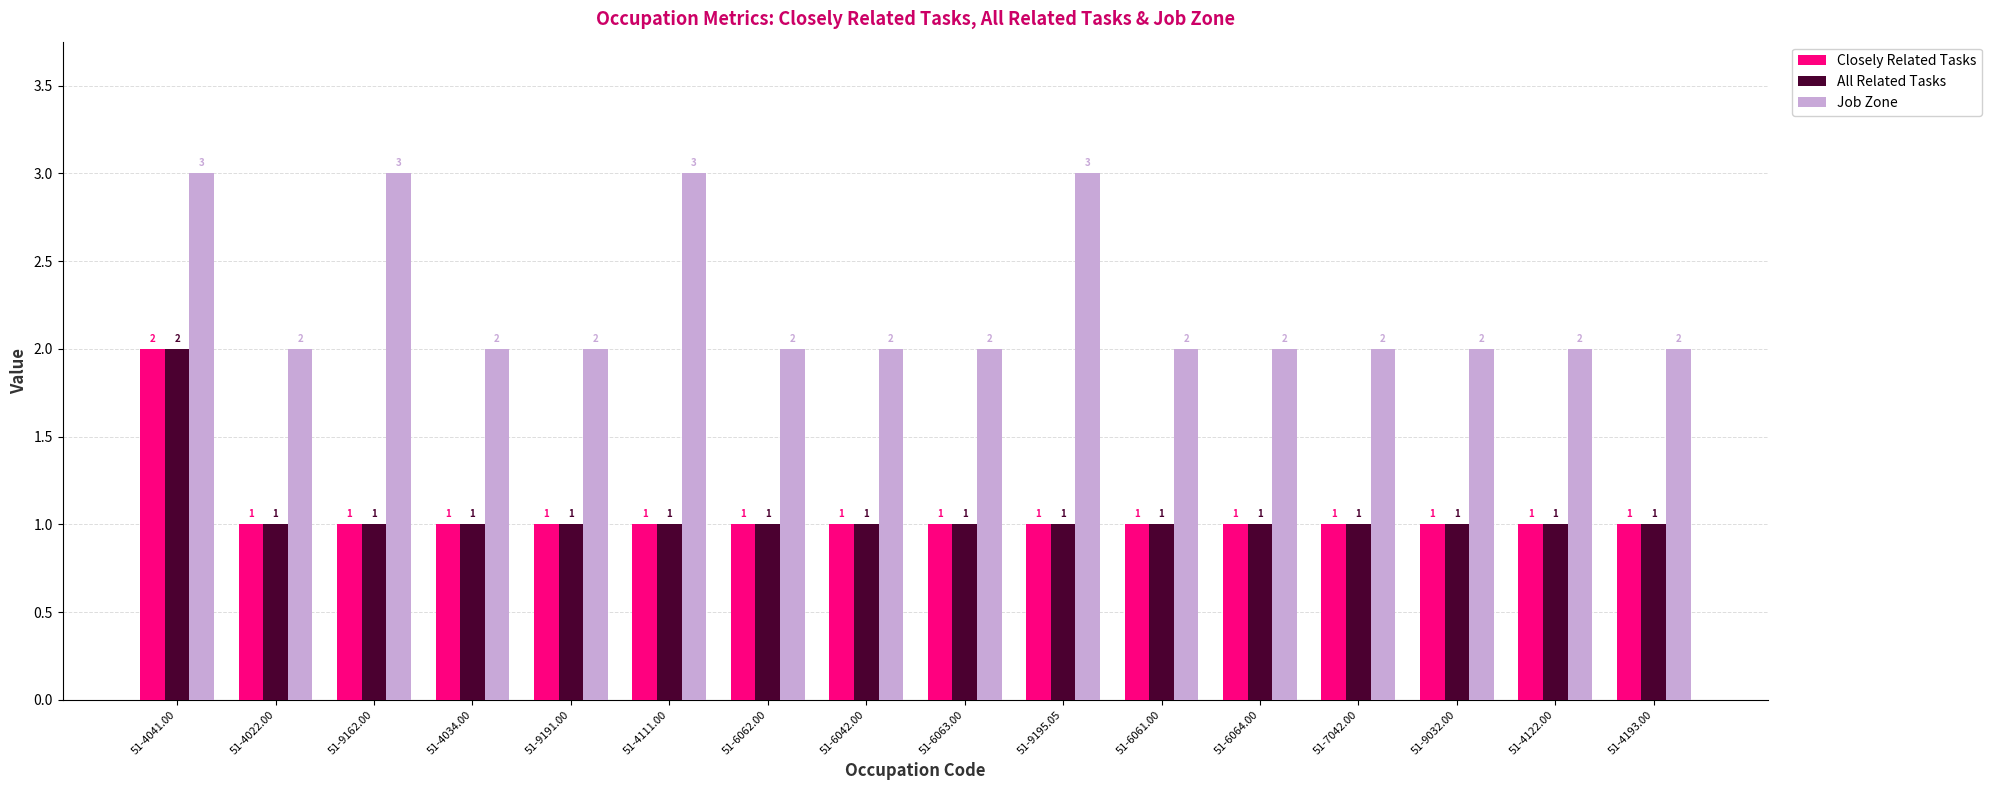

Reading left to right, what are all the values shown in this chart?

Closely Related Tasks: 2	1	1	1	1	1	1	1	1	1	1	1	1	1	1	1
All Related Tasks: 2	1	1	1	1	1	1	1	1	1	1	1	1	1	1	1
Job Zone: 3	2	3	2	2	3	2	2	2	3	2	2	2	2	2	2